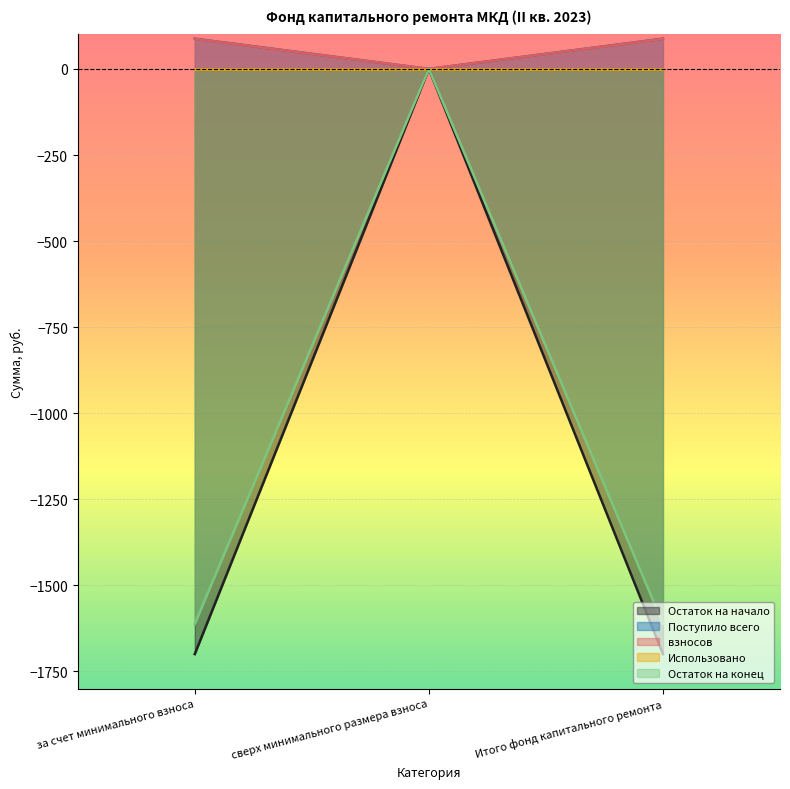

Is it true that взносов equals 87.4 at Итого фонд капитального ремонта?

True